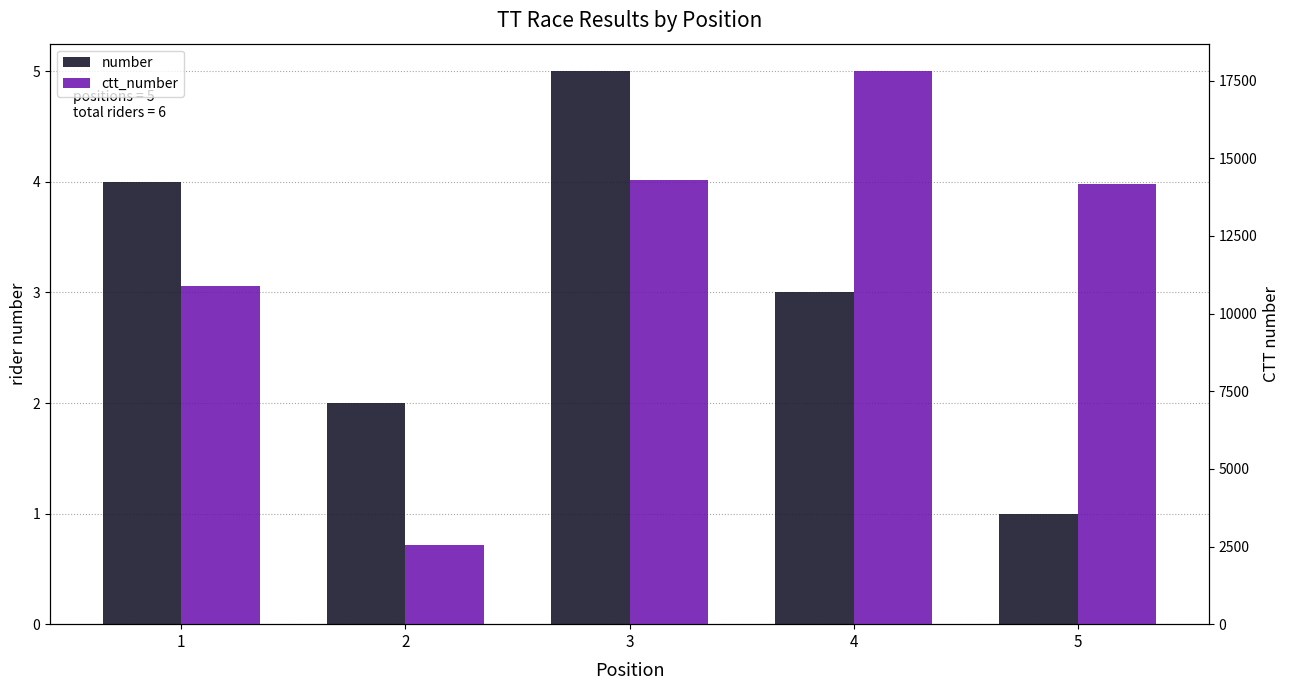

At which label does number first exceed 3?

1